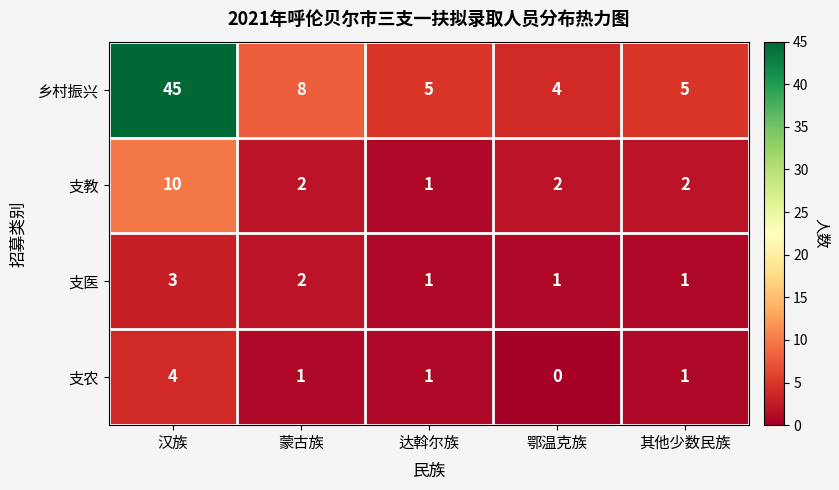

Reading left to right, what are all the values shown in this chart?

乡村振兴: 45	8	5	4	5
支教: 10	2	1	2	2
支医: 3	2	1	1	1
支农: 4	1	1	0	1